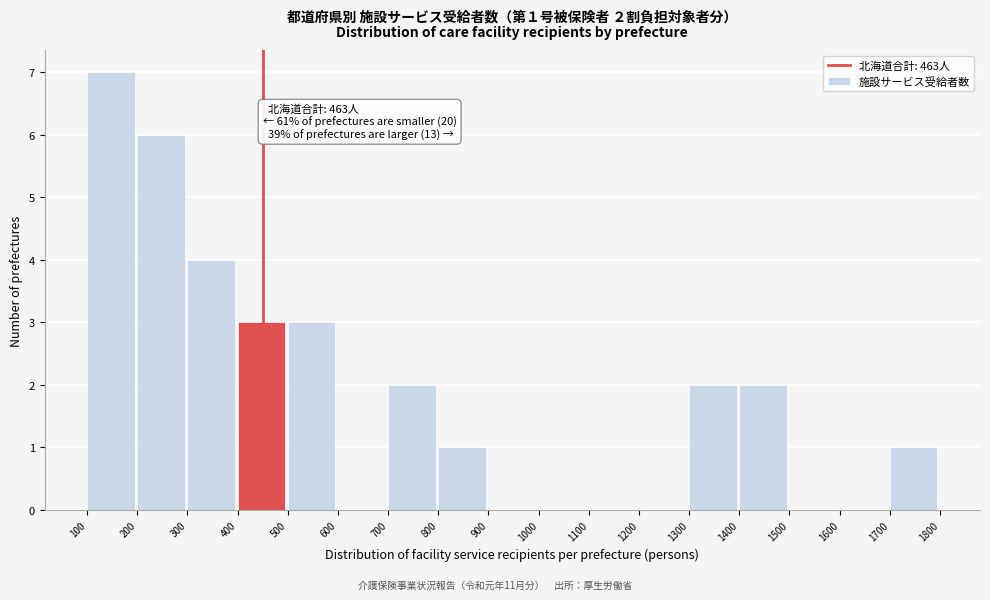

Reading right to left, list all the values displayed in this chart.

1700=1	1600=0	1500=0	1400=2	1300=2	1200=0	1100=0	1000=0	900=0	800=1	700=2	600=0	500=3	400=3	300=4	200=6	100=7